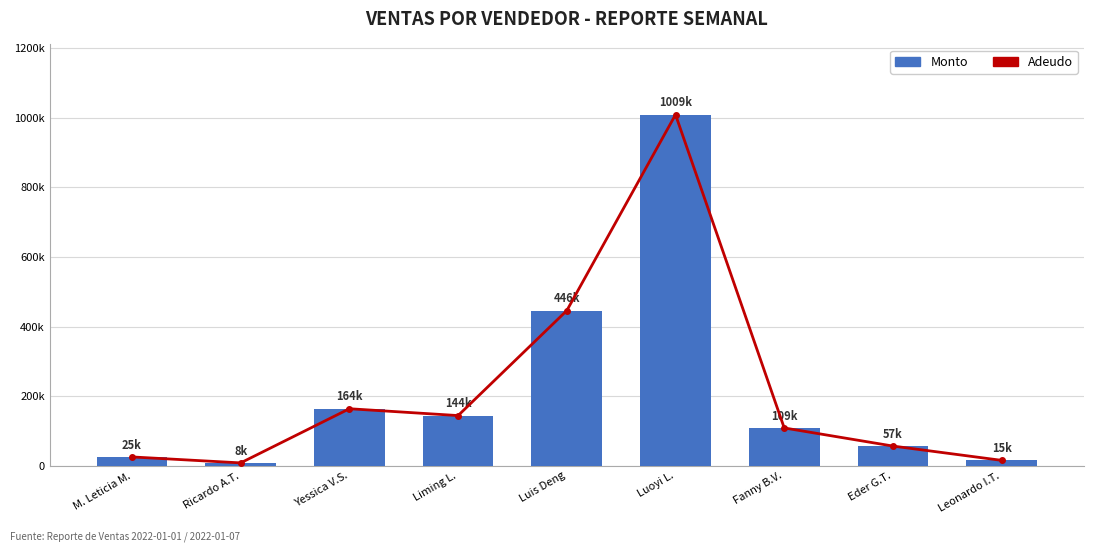

How many data points in Monto are above 108620?

4